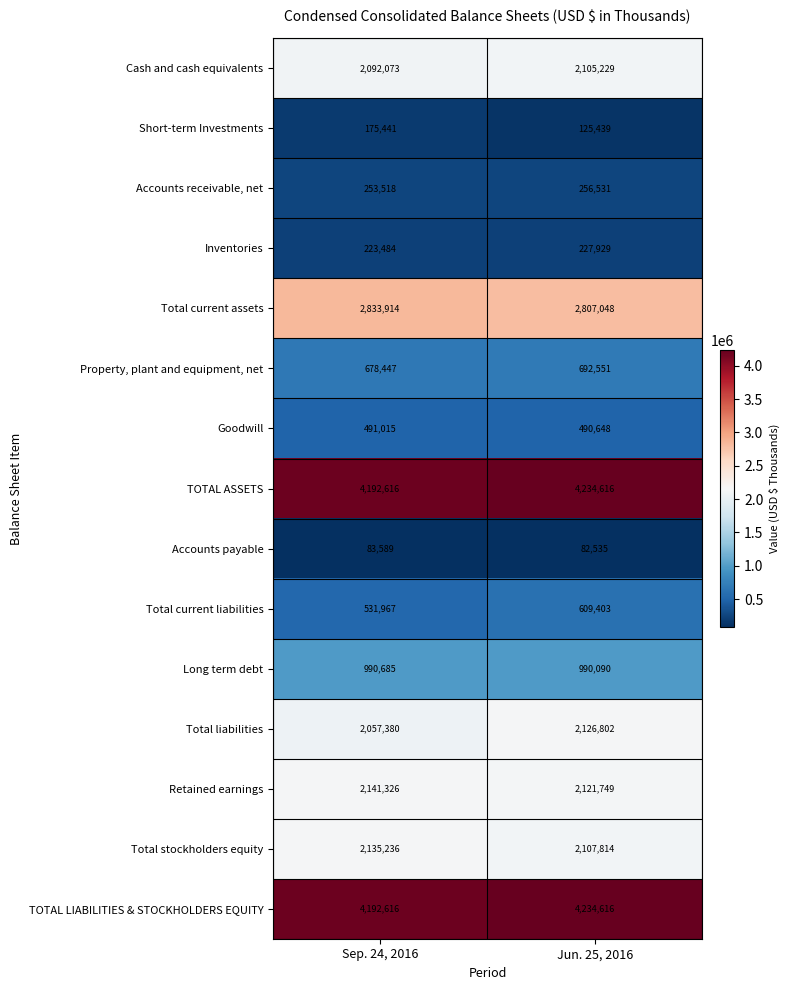

Reading right to left, list all the values displayed in this chart.

Cash and cash equivalents: 2105229	2092073
Short-term Investments: 125439	175441
Accounts receivable, net: 256531	253518
Inventories: 227929	223484
Total current assets: 2807048	2833914
Property, plant and equipment, net: 692551	678447
Goodwill: 490648	491015
TOTAL ASSETS: 4234616	4192616
Accounts payable: 82535	83589
Total current liabilities: 609403	531967
Long term debt: 990090	990685
Total liabilities: 2126802	2057380
Retained earnings: 2121749	2141326
Total stockholders equity: 2107814	2135236
TOTAL LIABILITIES & STOCKHOLDERS EQUITY: 4234616	4192616